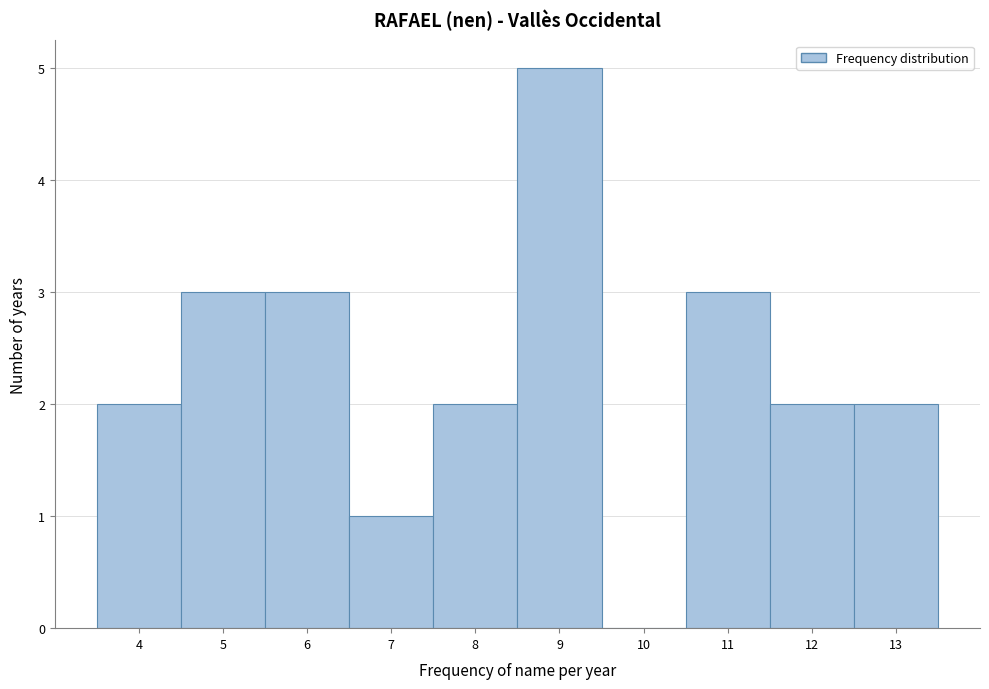

Reading left to right, what are all the values shown in this chart?

4=2	5=3	6=3	7=1	8=2	9=5	10=0	11=3	12=2	13=2